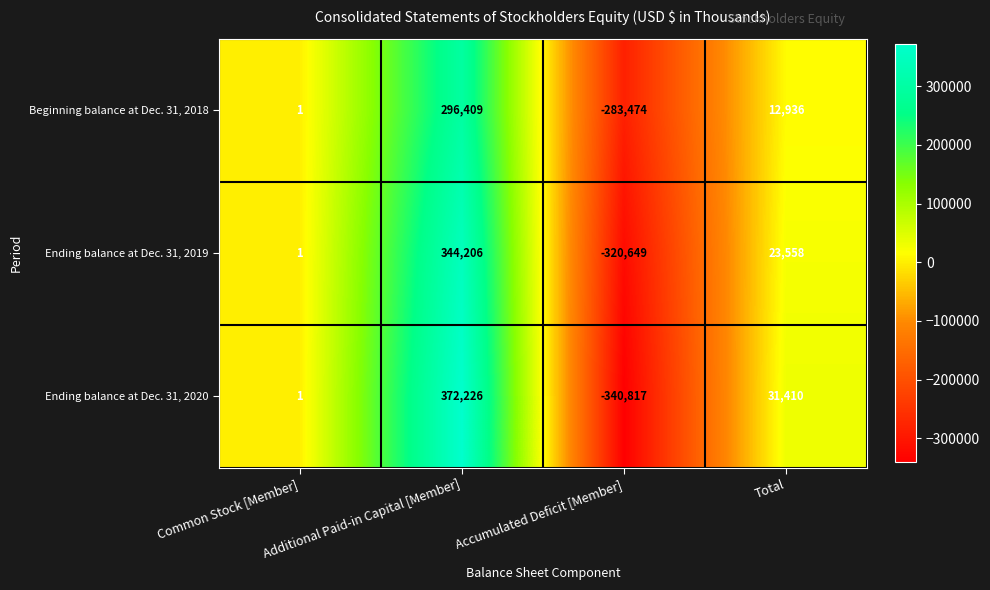

Rank the series by their maximum value, from lowest to highest.

Beginning balance at Dec. 31, 2018, Ending balance at Dec. 31, 2019, Ending balance at Dec. 31, 2020